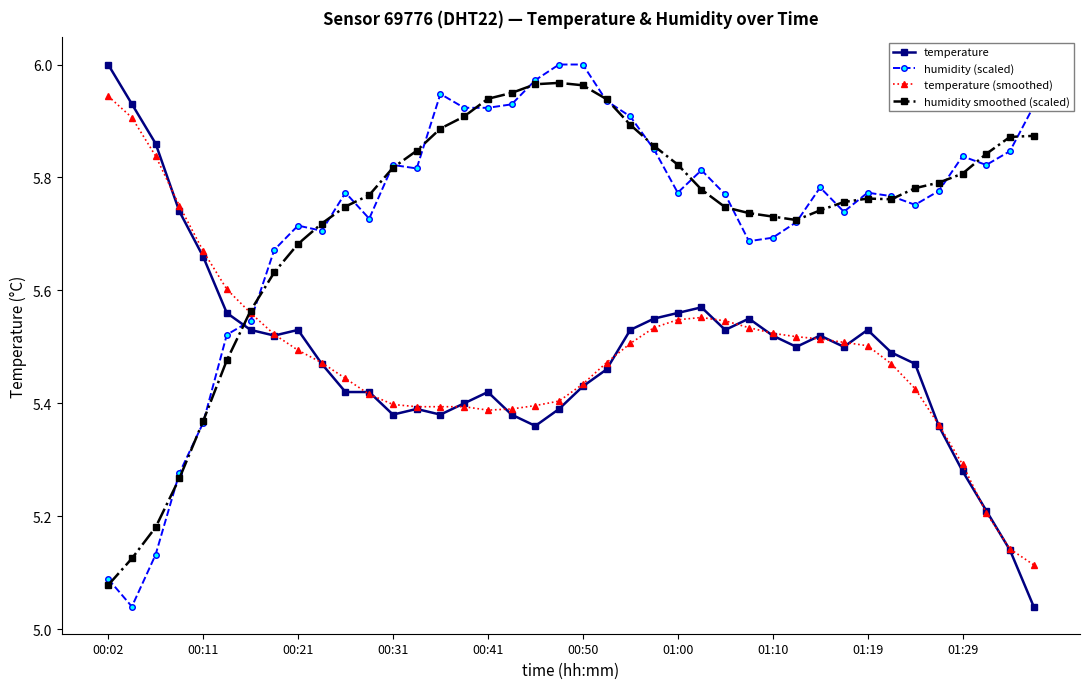

At how many categories does at least one series exceed 5?

40